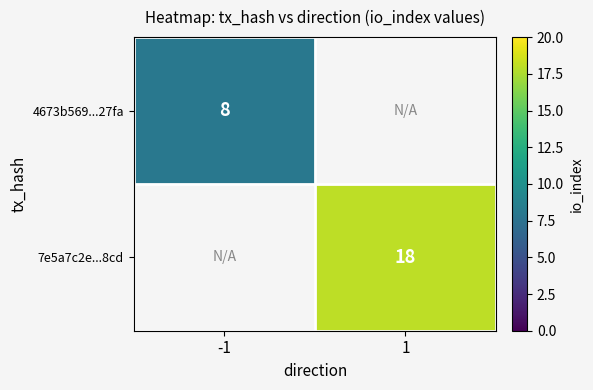

The 4673b569...27fa series shows 8 at -1. True or false?

True